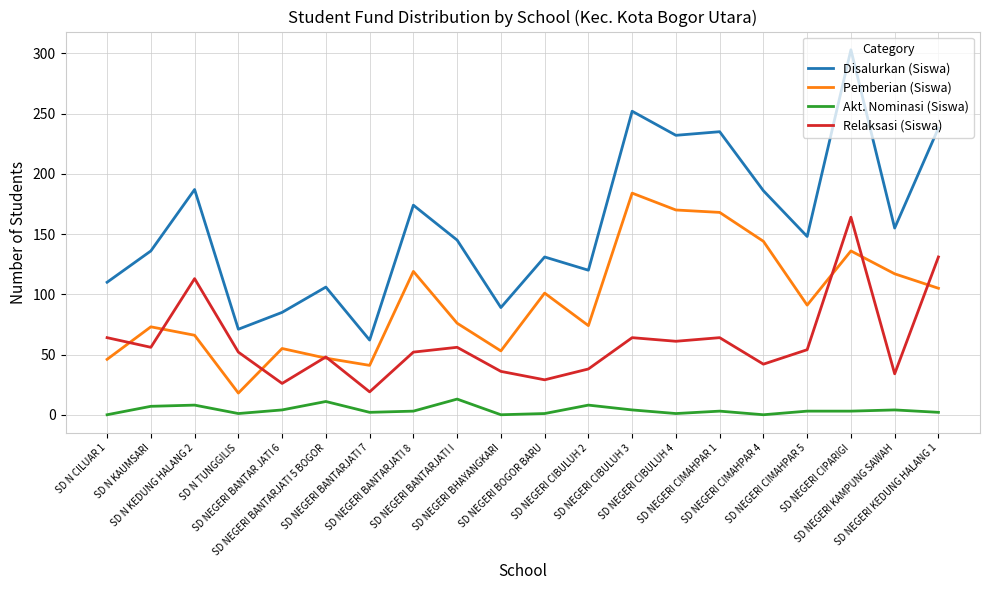

Does the chart display data point markers on the line(s)?

No